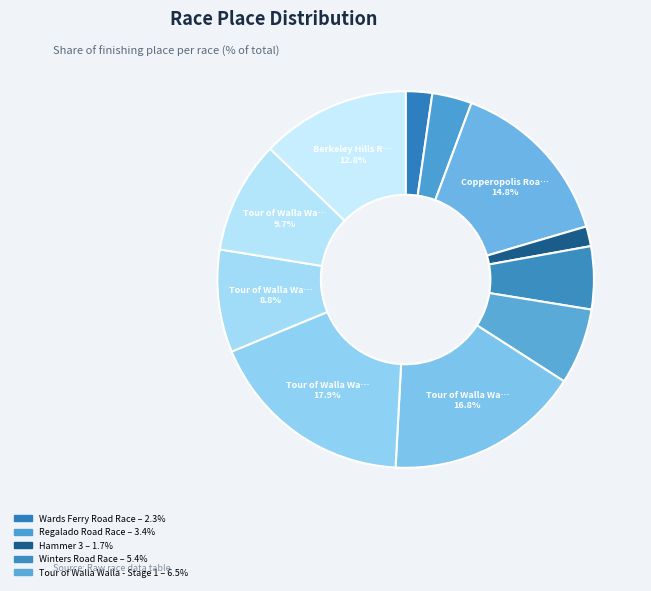

Count the number of slices in the pie.

11